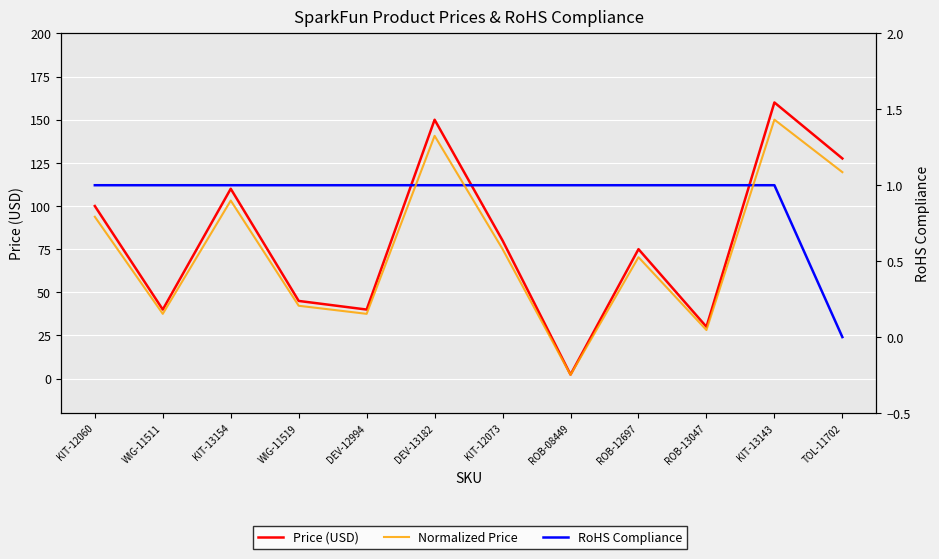

Which series has the largest total across all categories?

Price (USD)